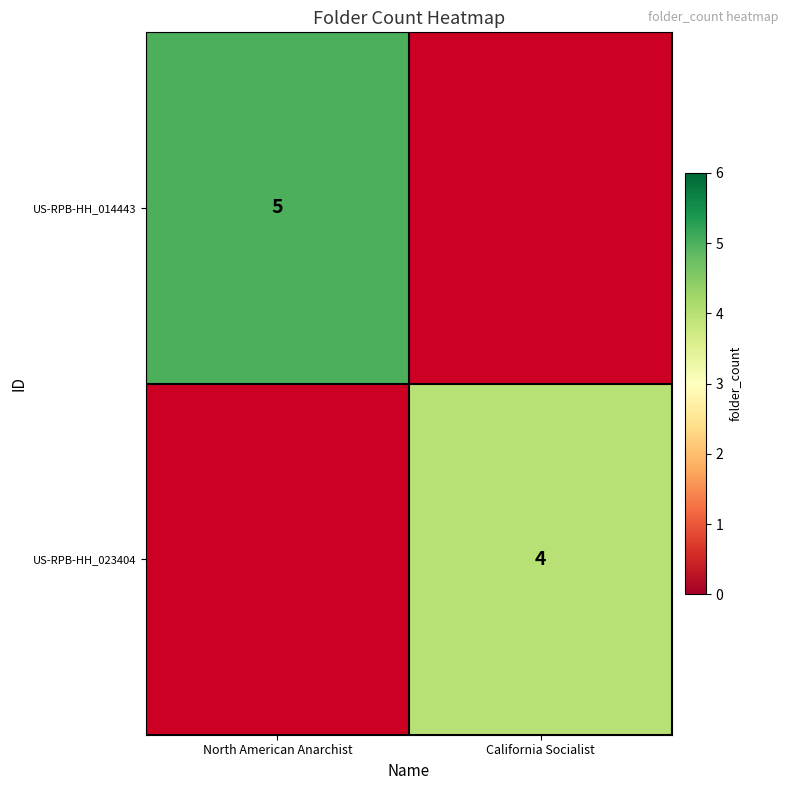

The value of US-RPB-HH_023404 at California Socialist is 7. True or false?

False